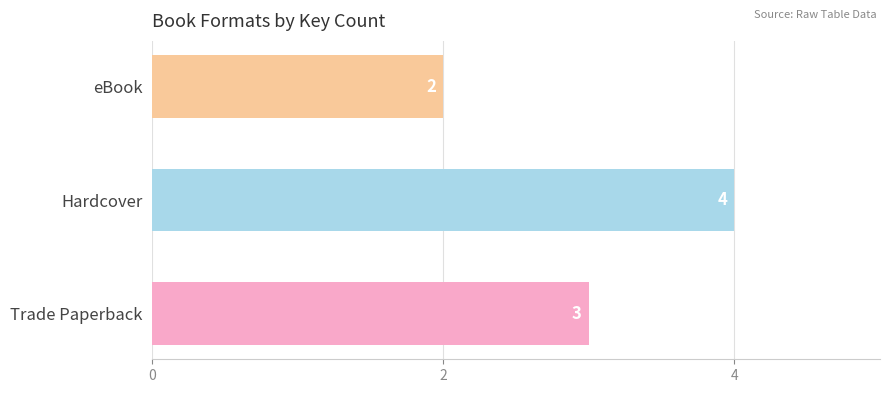

Which label corresponds to the smallest value in the chart?

eBook